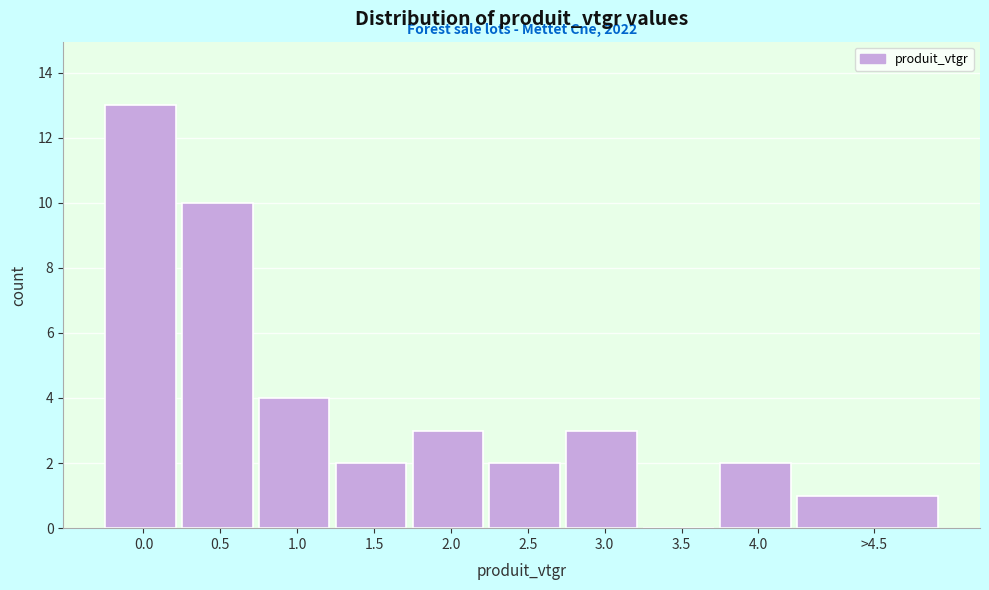

Reading left to right, what are all the values shown in this chart?

0.0=13	0.5=10	1.0=4	1.5=2	2.0=3	2.5=2	3.0=3	3.5=0	4.0=2	>4.5=1